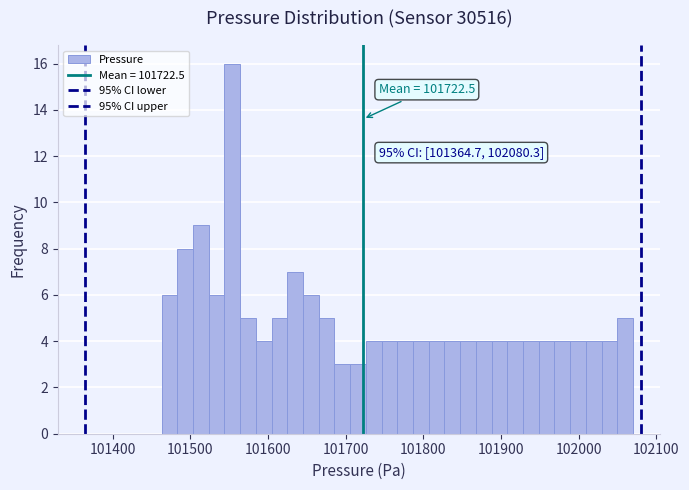

Around what value on the x-axis is the tallest bar? Give the approximate position of its centre, as read against the axis.

101550